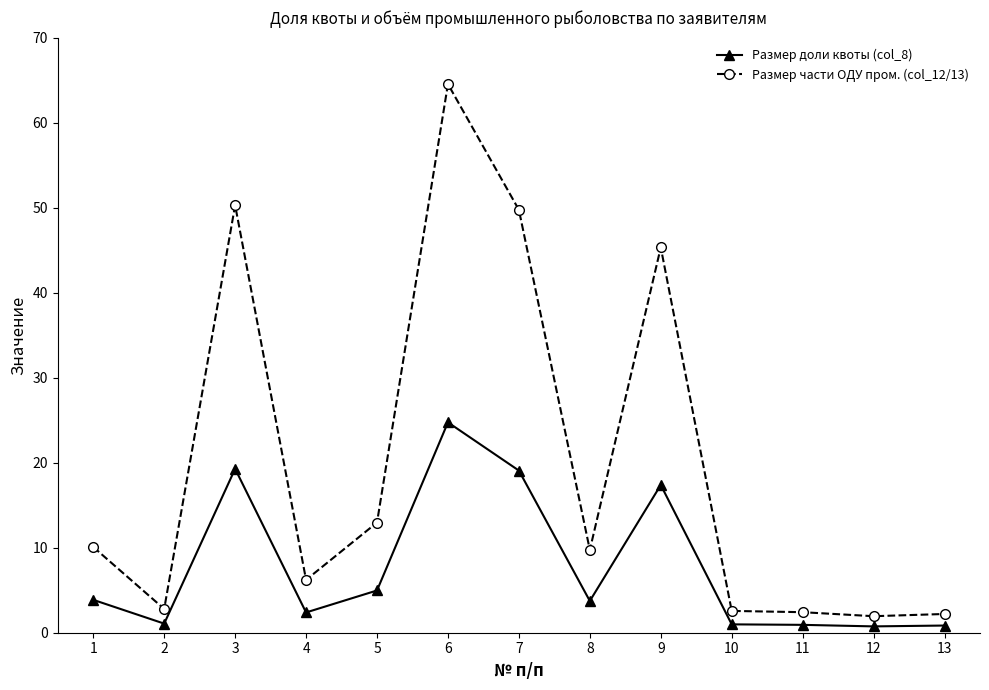

The value of Размер части ОДУ пром. (col_12/13) at 8 is 9.7. True or false?

True